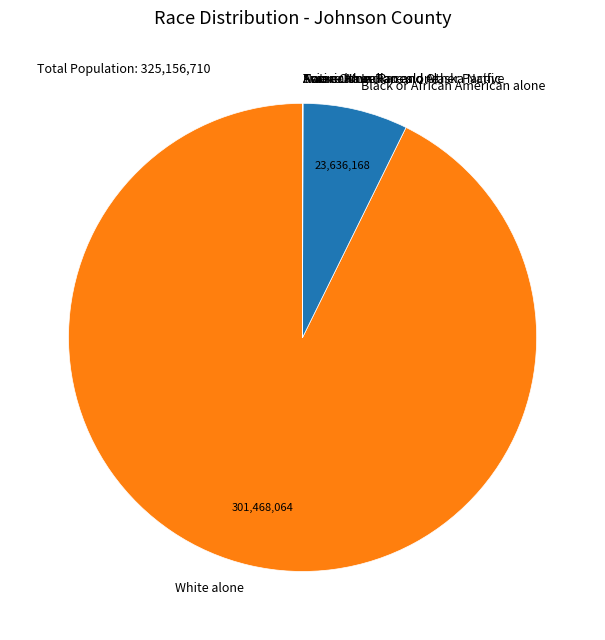

The White alone slice represents 81% of the pie. True or false?

False